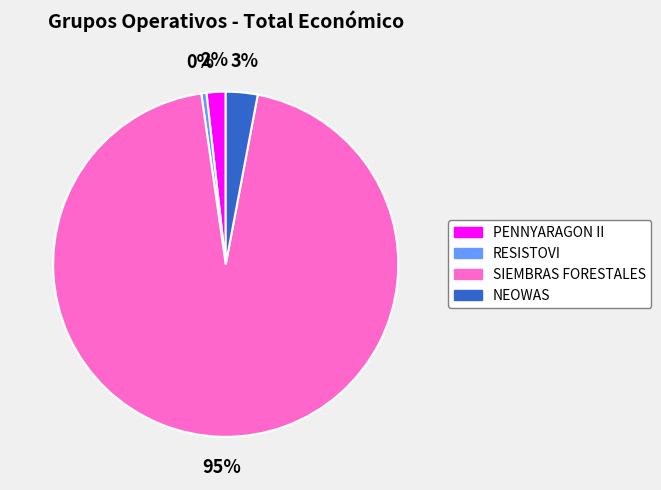

Count the number of slices in the pie.

4